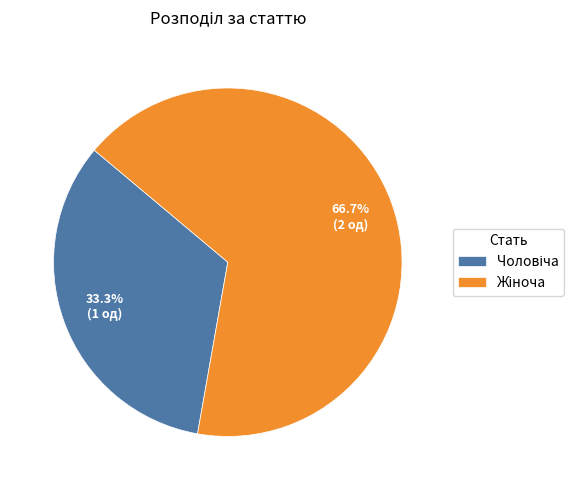

Does any single category account for the majority?

Yes